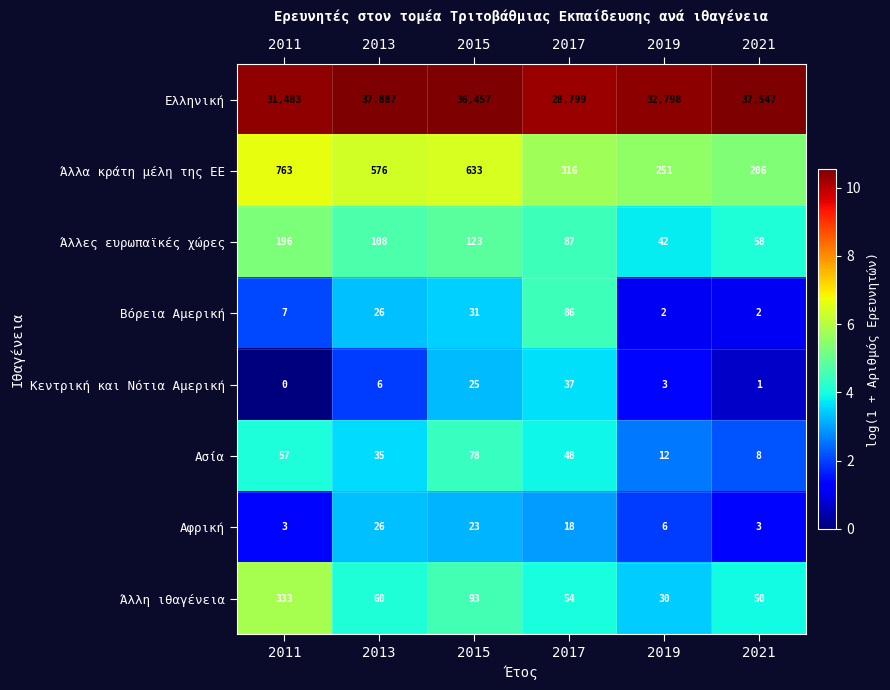

What is the difference between the second highest and minimum values in the Βόρεια Αμερική series?

29